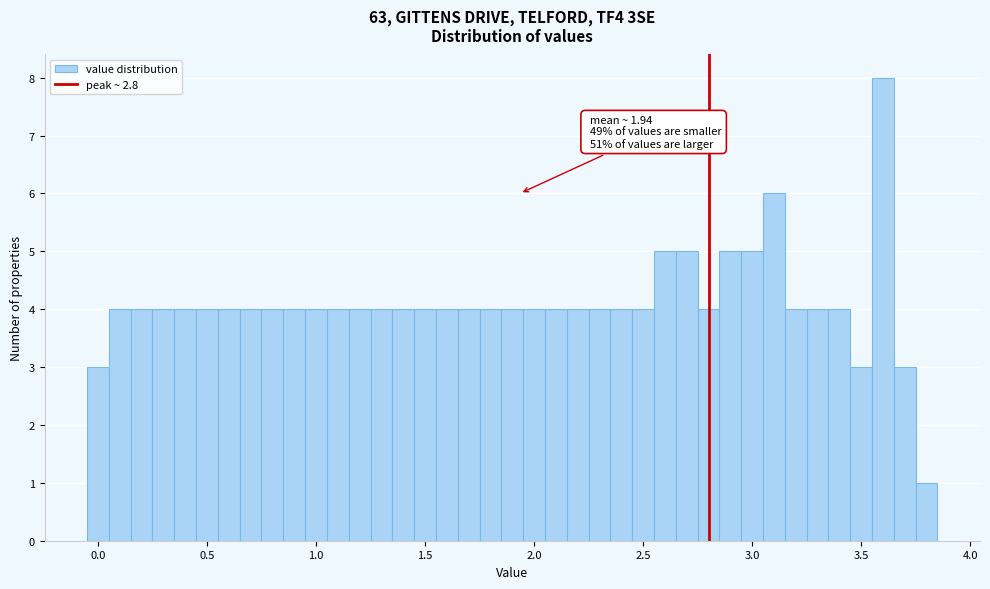

Around what value on the x-axis is the tallest bar? Give the approximate position of its centre, as read against the axis.

3.60